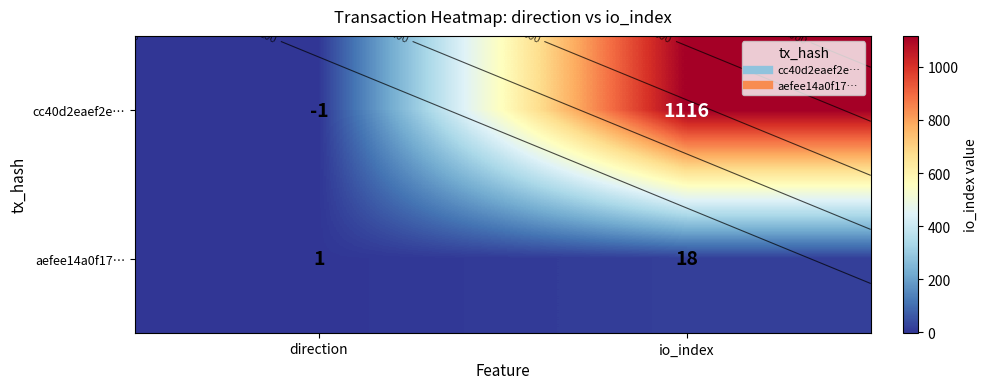

What is the sum of the aefee14a0f17… values at io_index and direction?

19